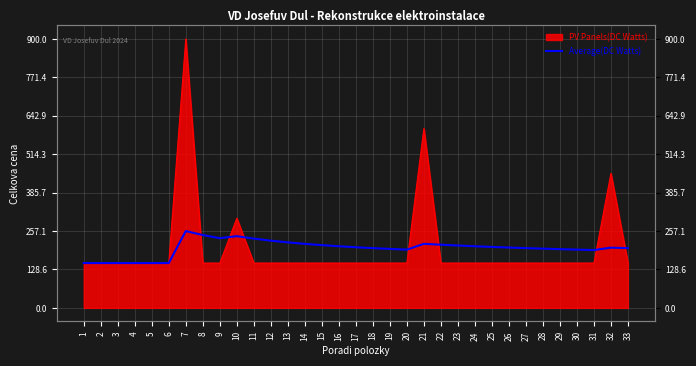

Between 3 and 28, which is larger?

28